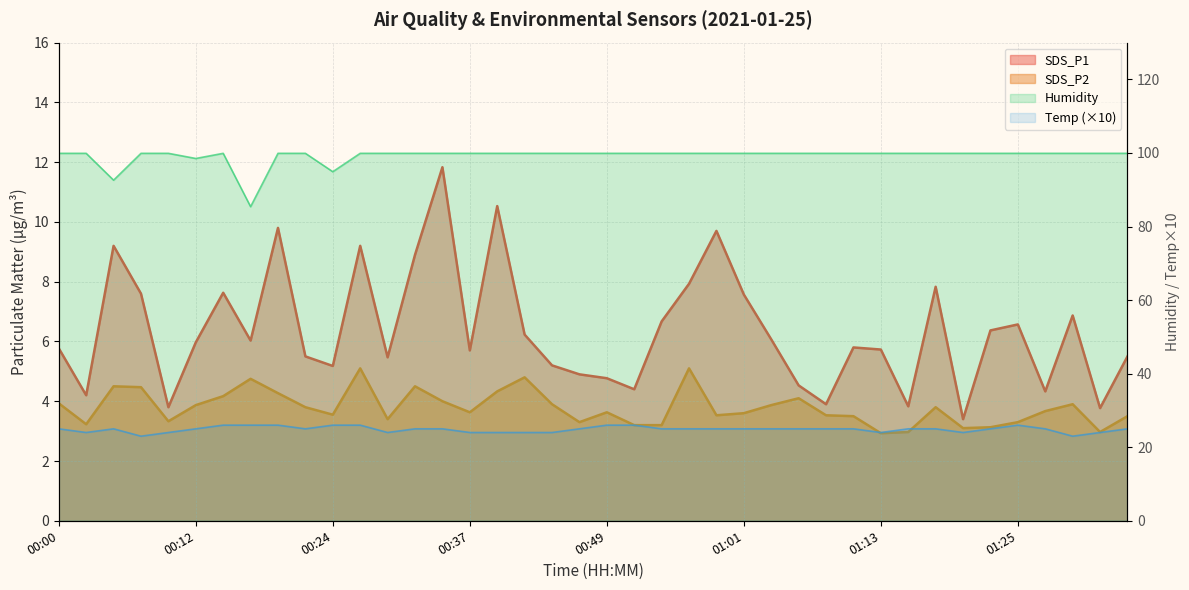

Does the chart have visible grid lines?

Yes